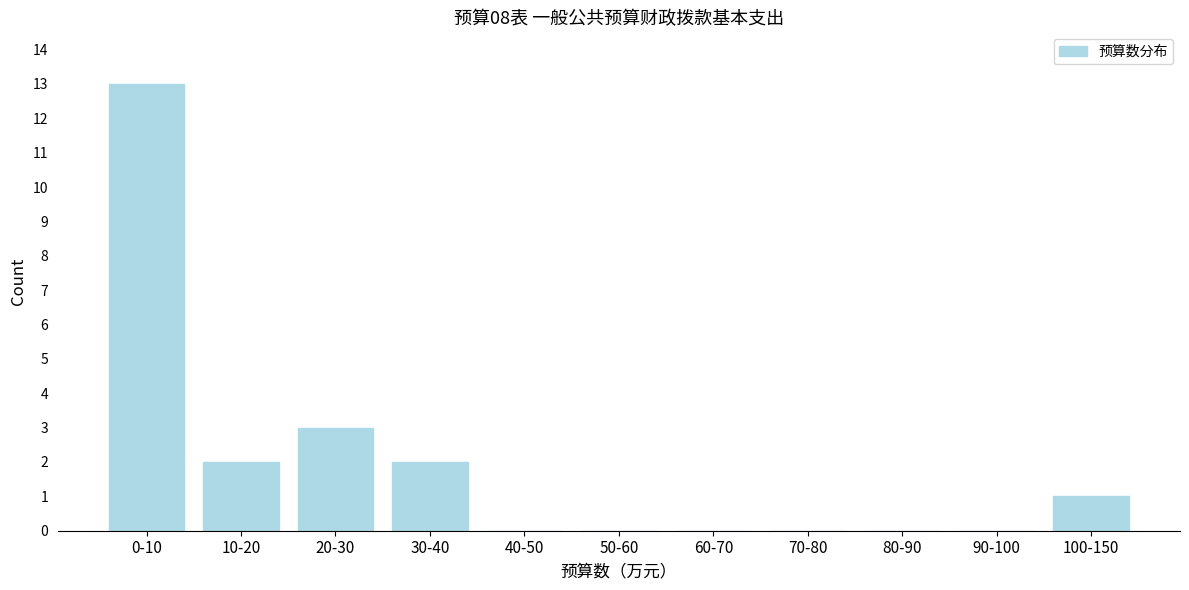

Reading left to right, extract all data points from this chart.

0-10=13	10-20=2	20-30=3	30-40=2	40-50=0	50-60=0	60-70=0	70-80=0	80-90=0	90-100=0	100-150=1